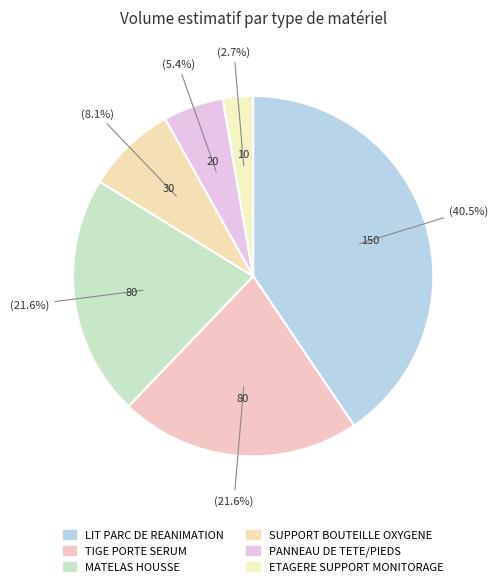

Count the number of slices in the pie.

6